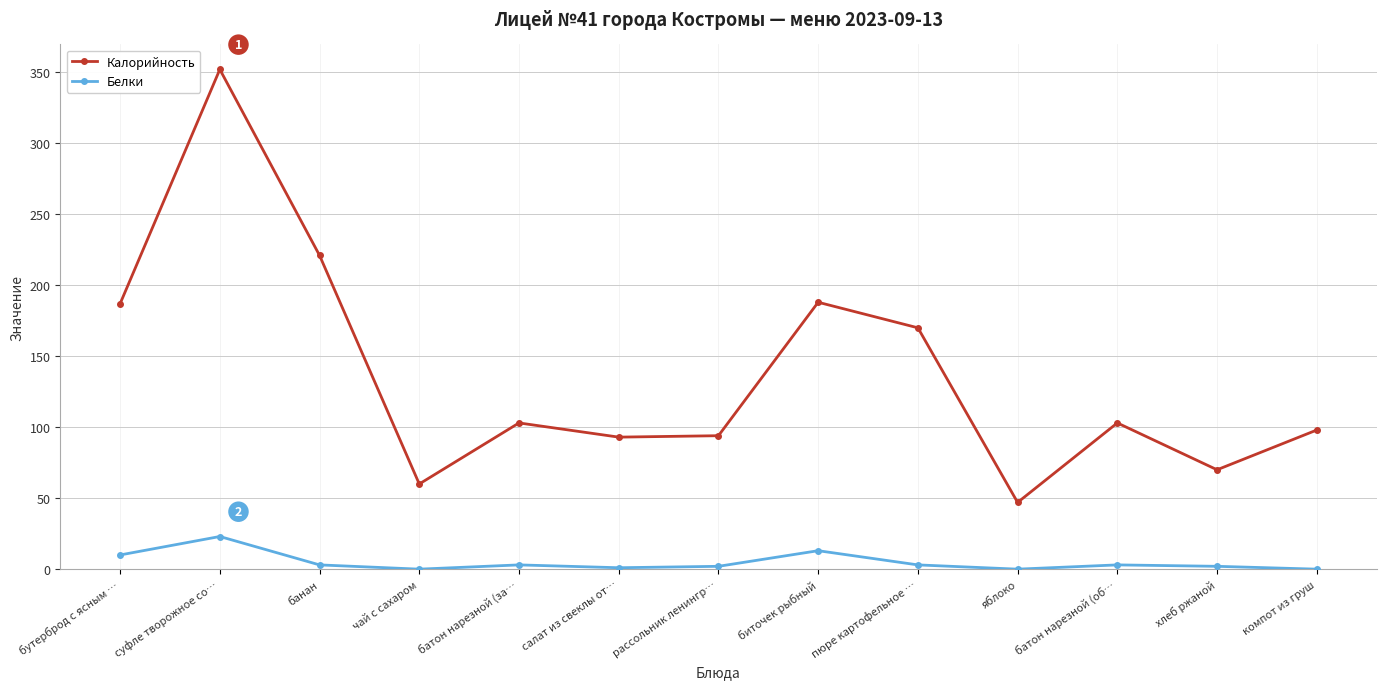

At which label is Белки closest to 11?

бутерброд с ясным …